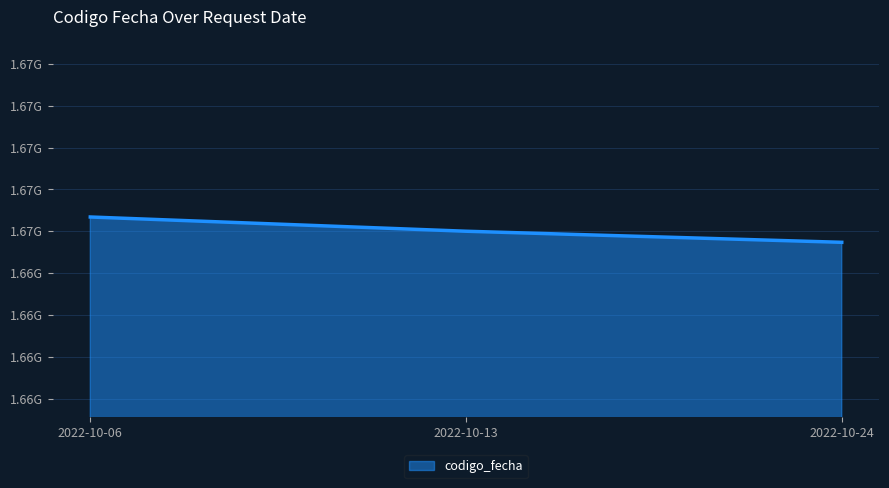

Is this an area chart (filled region under the line)?

Yes